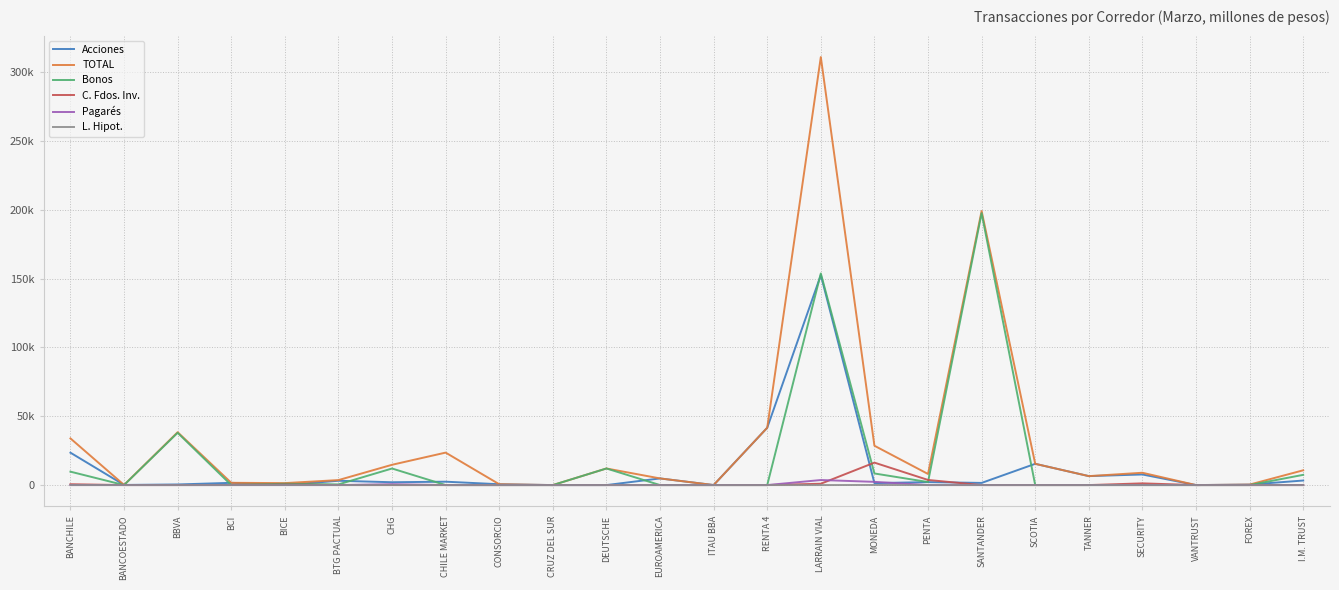

At which label does L. Hipot. reach its peak?

MONEDA